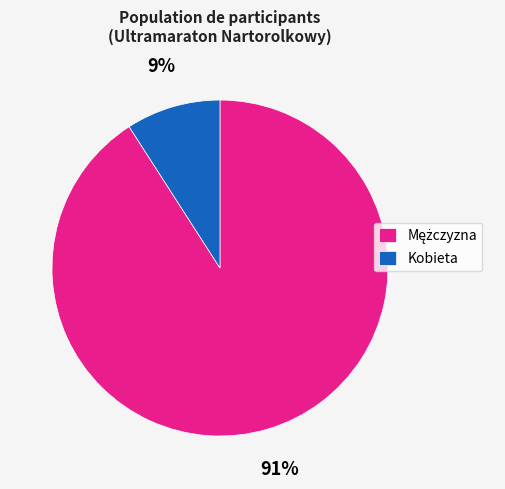

True or false: Kobieta accounts for 9% of the total.

True